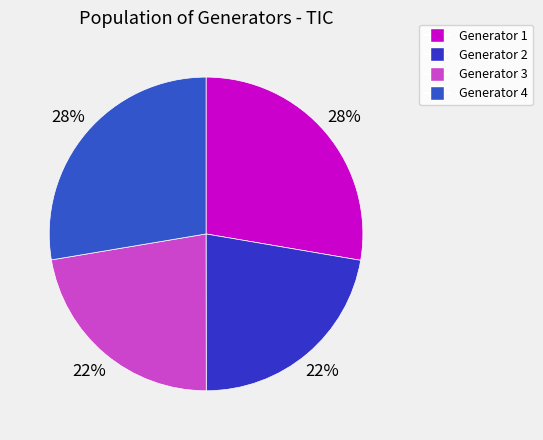

Which category has the biggest portion of the pie?

Generator 1